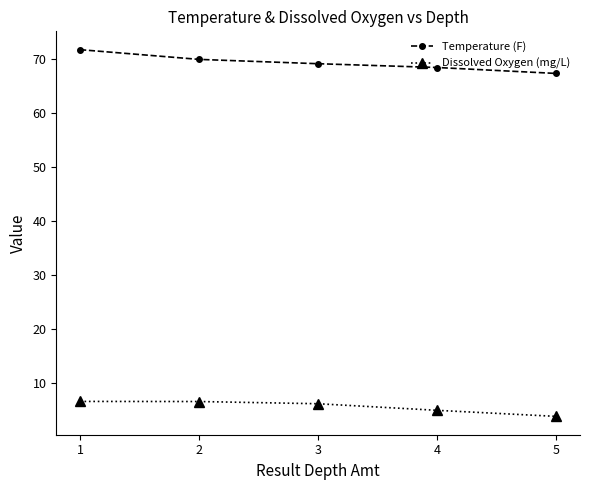

What is the sum of the Temperature (F) values at 2 and 3?

139.0